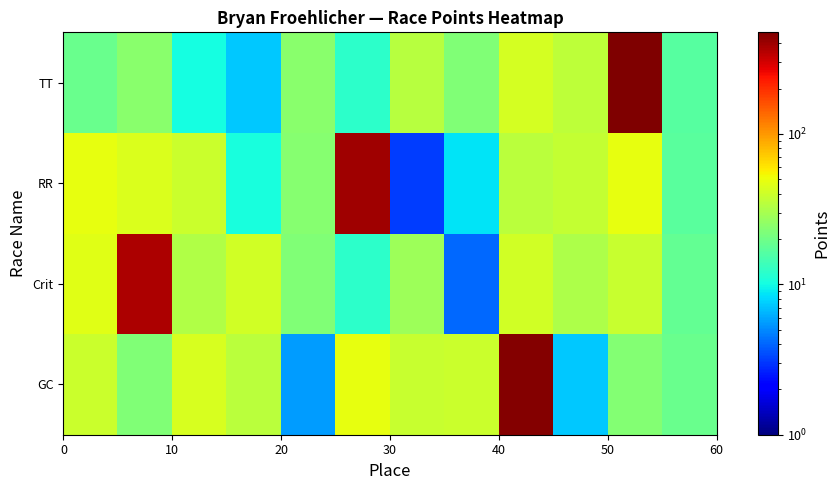

Reading left to right, extract all data points from this chart.

GC: 38.9	22.5	43.1	35.2	5.6	48.8	38.3	39.5	462.1	7.3	23.1	19.2
Crit: 46.4	363.8	32.5	41.3	22.7	12.1	28.2	4.1	41.6	32.0	38.1	18.4
RR: 48.6	44.8	39.1	10.5	23.9	397.6	3.1	8.6	34.5	37.5	48.4	17.0
TT: 19.2	24.0	10.3	7.4	24.3	12.1	33.8	22.4	41.8	35.3	473.7	16.3